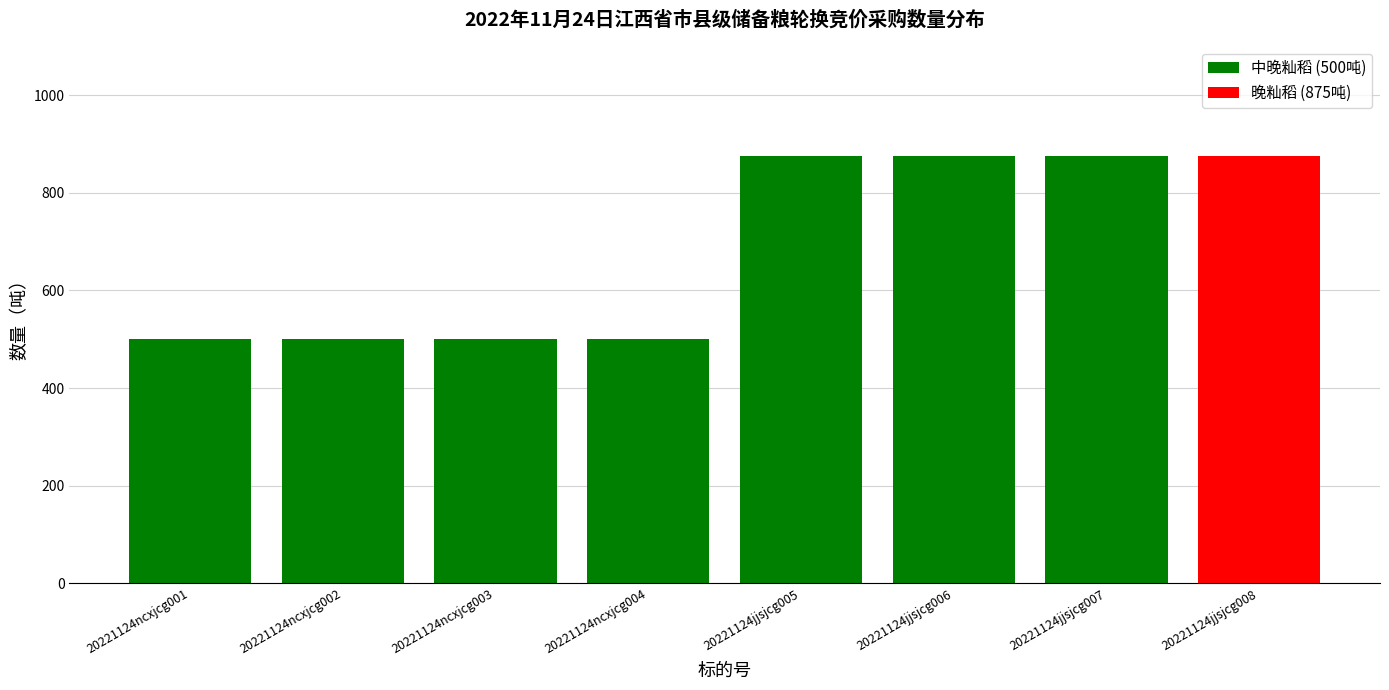

What is the difference between the values at 20221124jjsjcg008 and 20221124ncxjcg004?

375